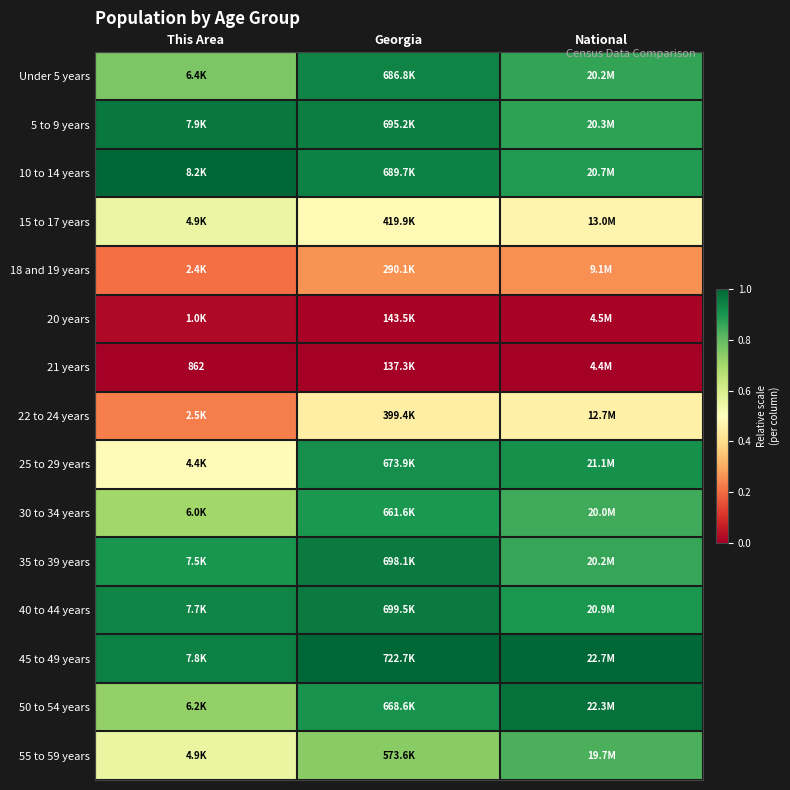

Which label corresponds to the smallest value in the chart?

This Area